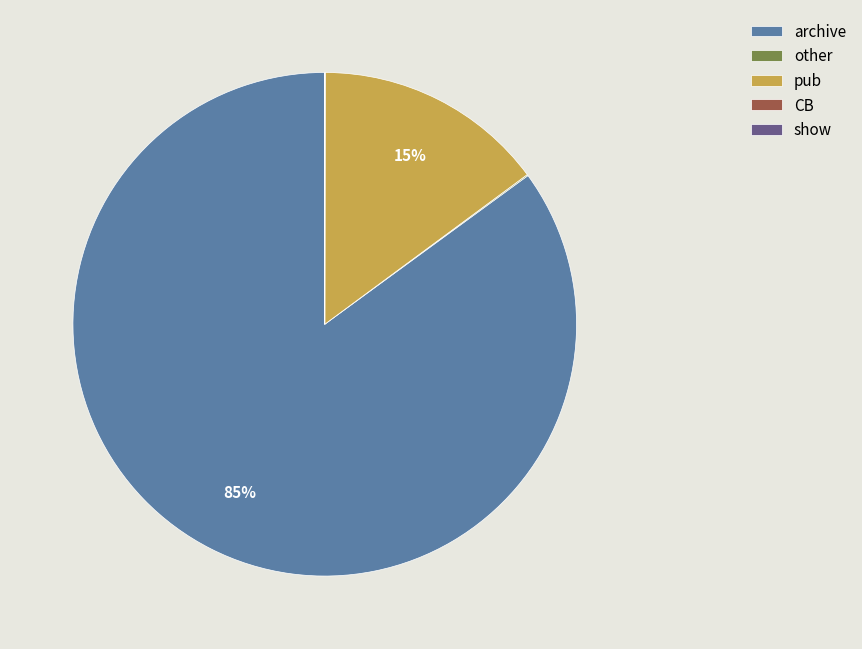

Which slice is the largest?

archive